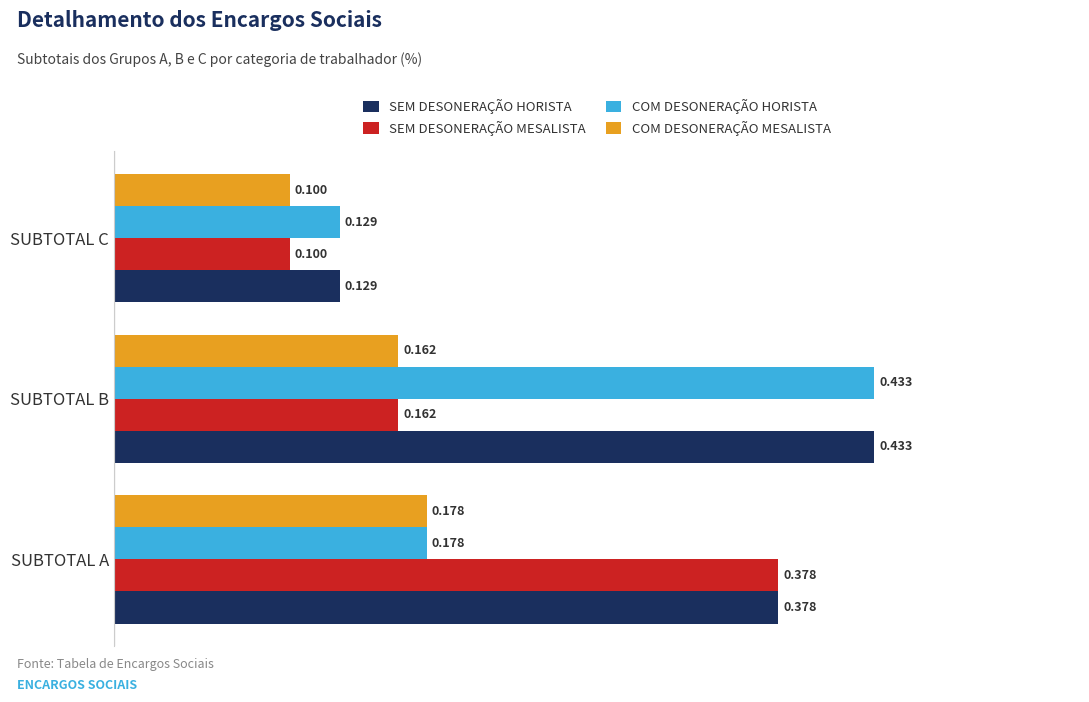

Which series changed the most between SUBTOTAL A and SUBTOTAL C?

SEM DESONERAÇÃO MESALISTA